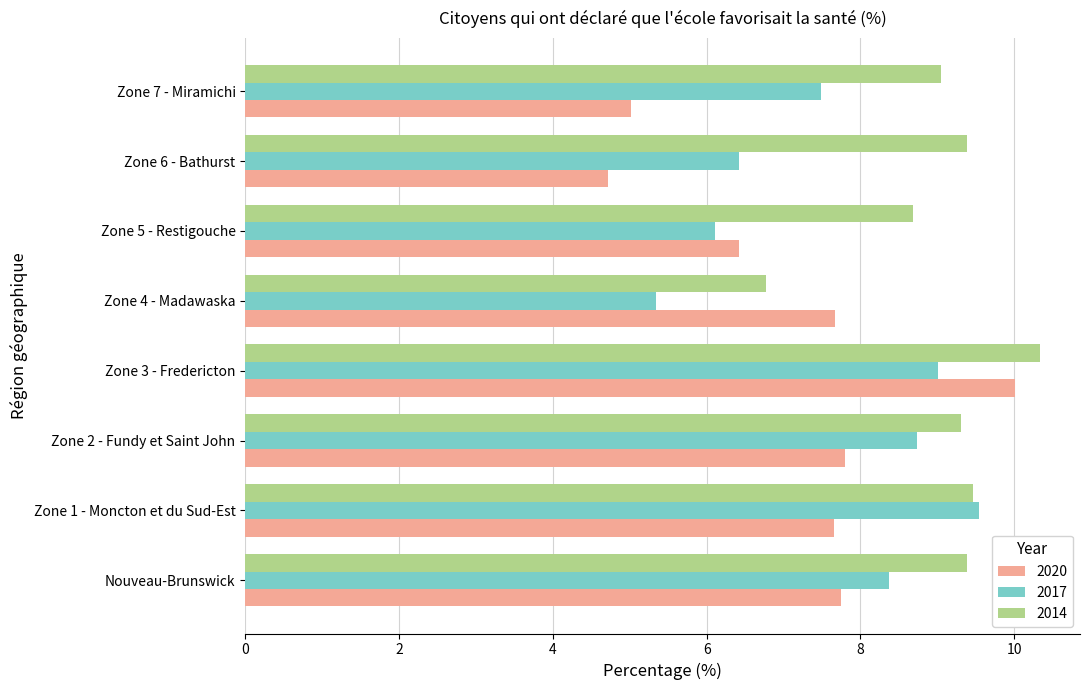

What is the lowest value of the 2017 series?

5.3